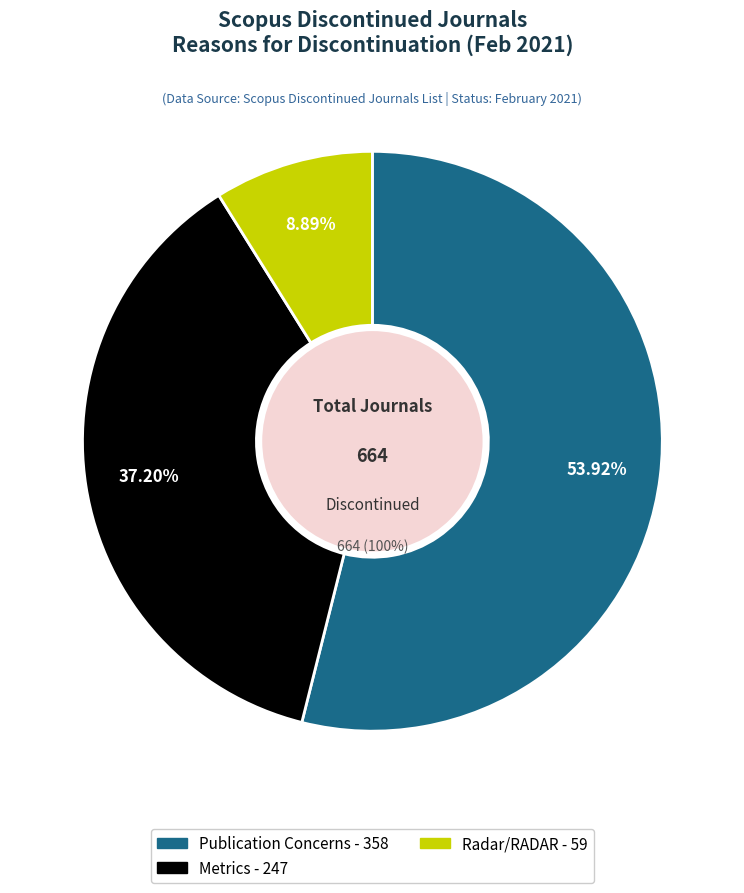

Is there any slice that represents more than half of the pie?

Yes